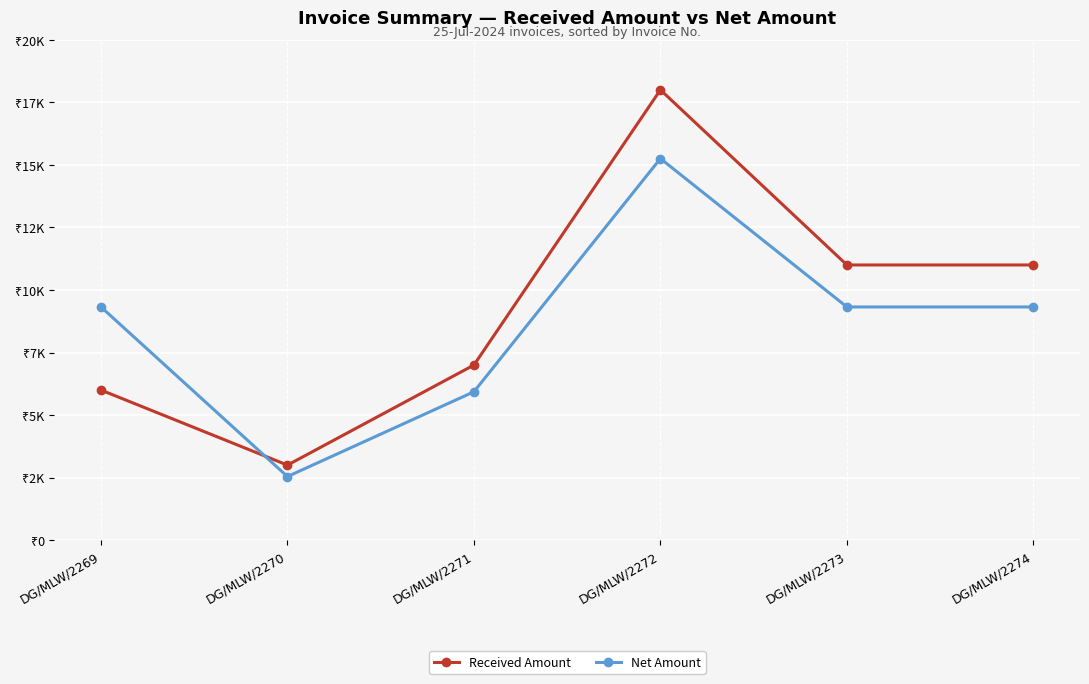

Reading right to left, extract all data points from this chart.

Received Amount: DG/MLW/2274=11000.0	DG/MLW/2273=11000.0	DG/MLW/2272=18000.0	DG/MLW/2271=7000.0	DG/MLW/2270=3000.0	DG/MLW/2269=6000.0
Net Amount: DG/MLW/2274=9322.0	DG/MLW/2273=9322.0	DG/MLW/2272=15254.2	DG/MLW/2271=5932.2	DG/MLW/2270=2542.4	DG/MLW/2269=9322.0